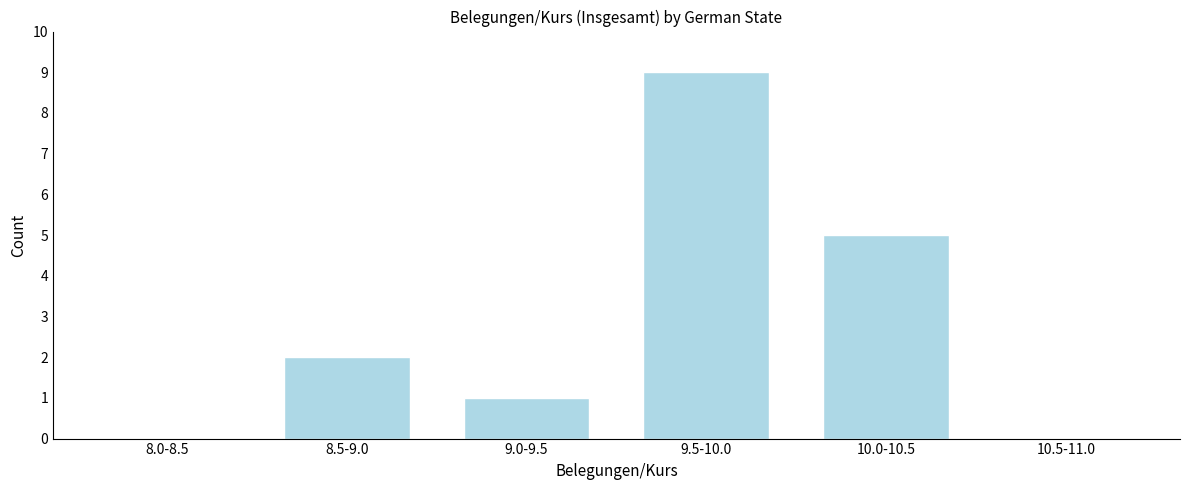

Reading right to left, extract all data points from this chart.

10.5-11.0=0	10.0-10.5=5	9.5-10.0=9	9.0-9.5=1	8.5-9.0=2	8.0-8.5=0